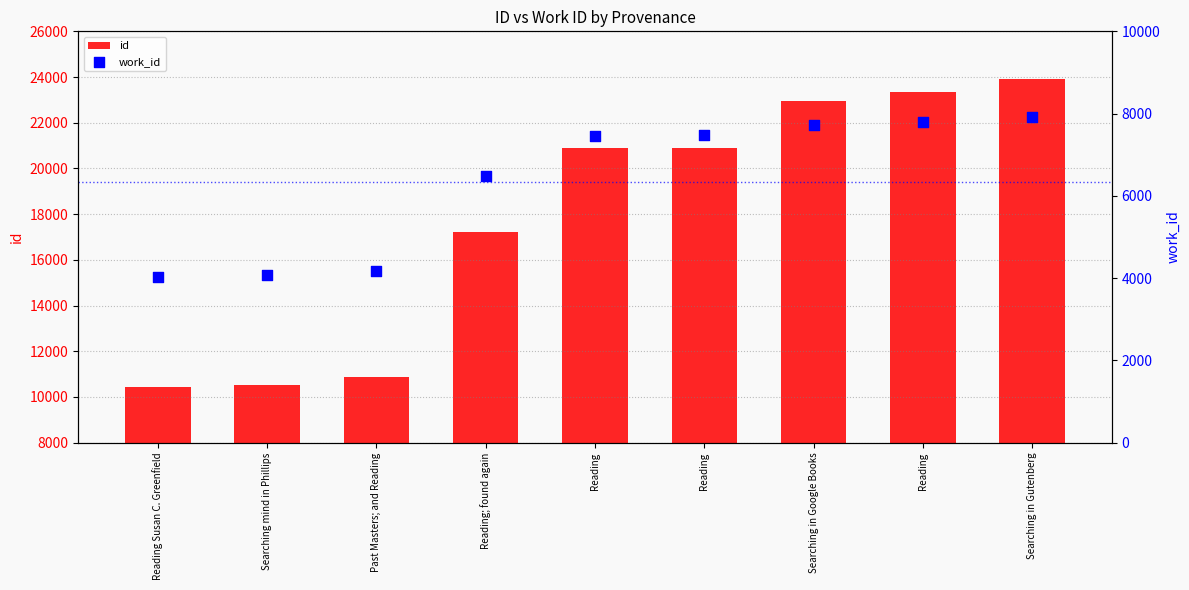

At how many categories does at least one series exceed 17591?

5